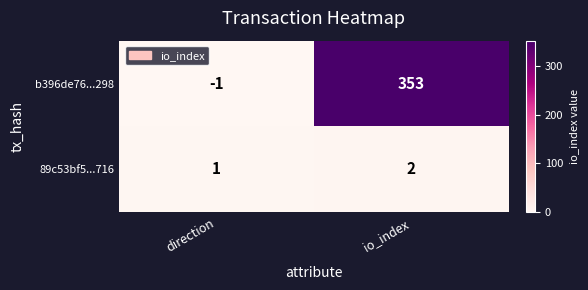

What is the sum of all b396de76...298 values?

352